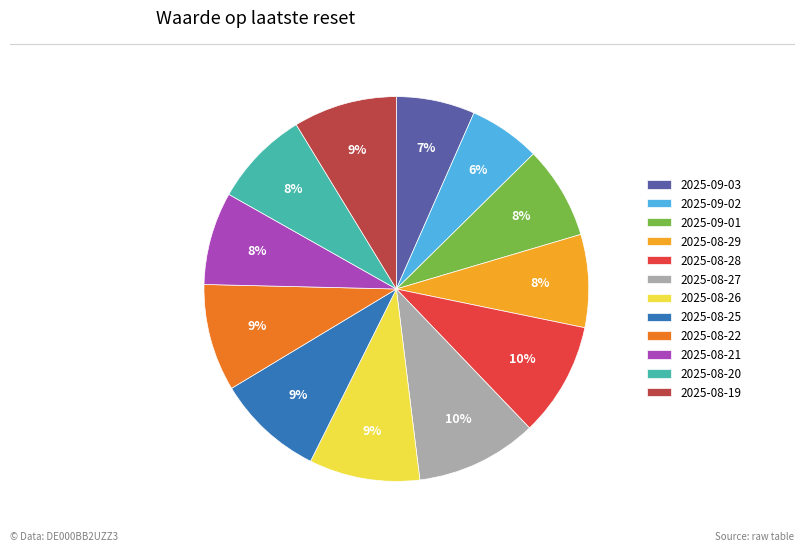

Between 2025-08-22 and 2025-08-27, which is larger?

2025-08-27